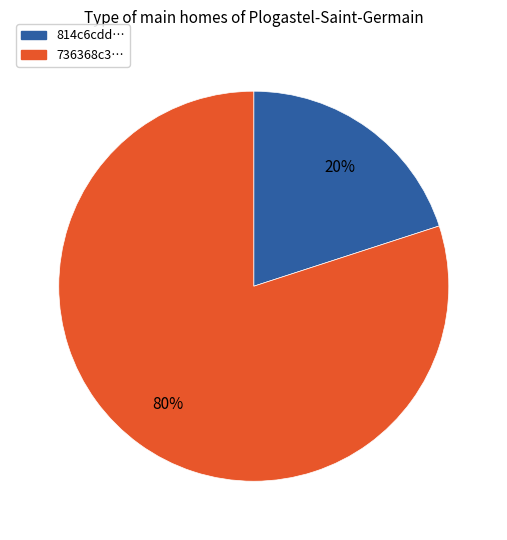

Is there any slice that represents more than half of the pie?

Yes